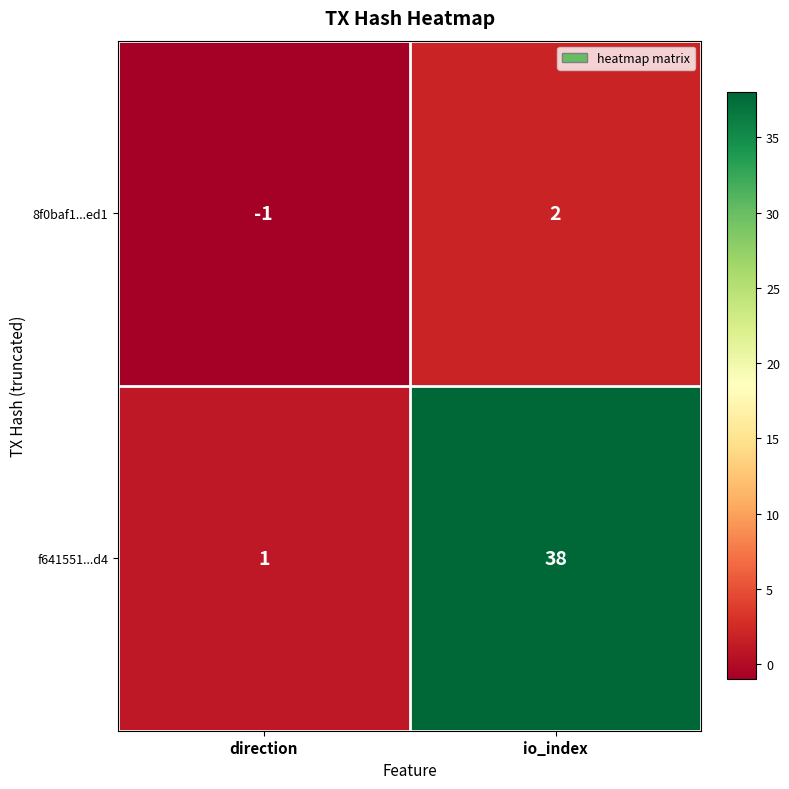

What is the minimum value shown in the chart?

-1